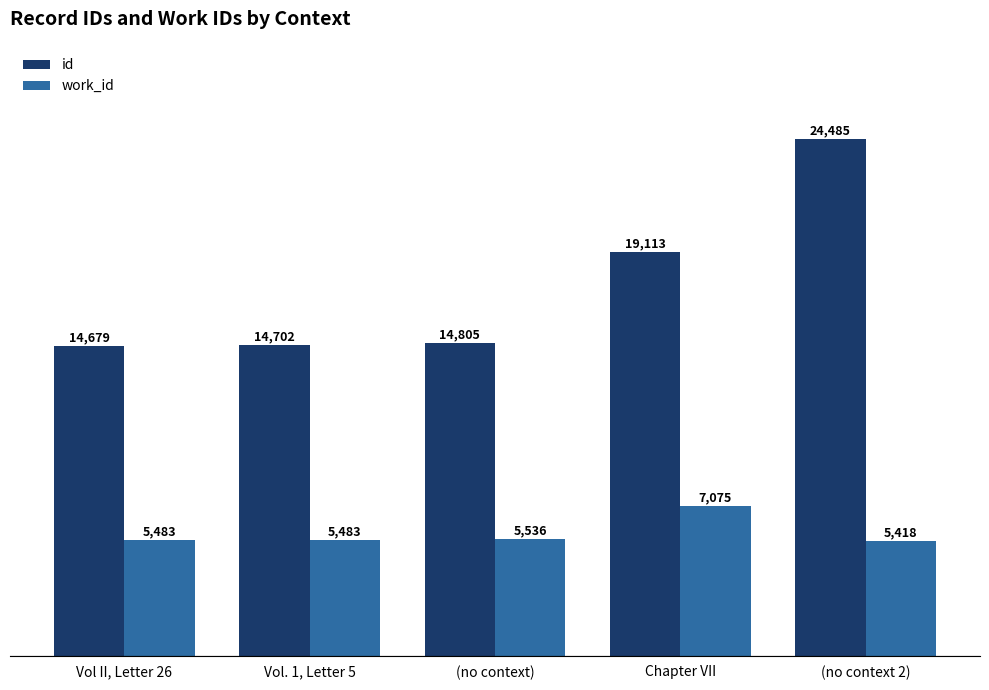

Which series changed the most between Vol II, Letter 26 and (no context)?

id